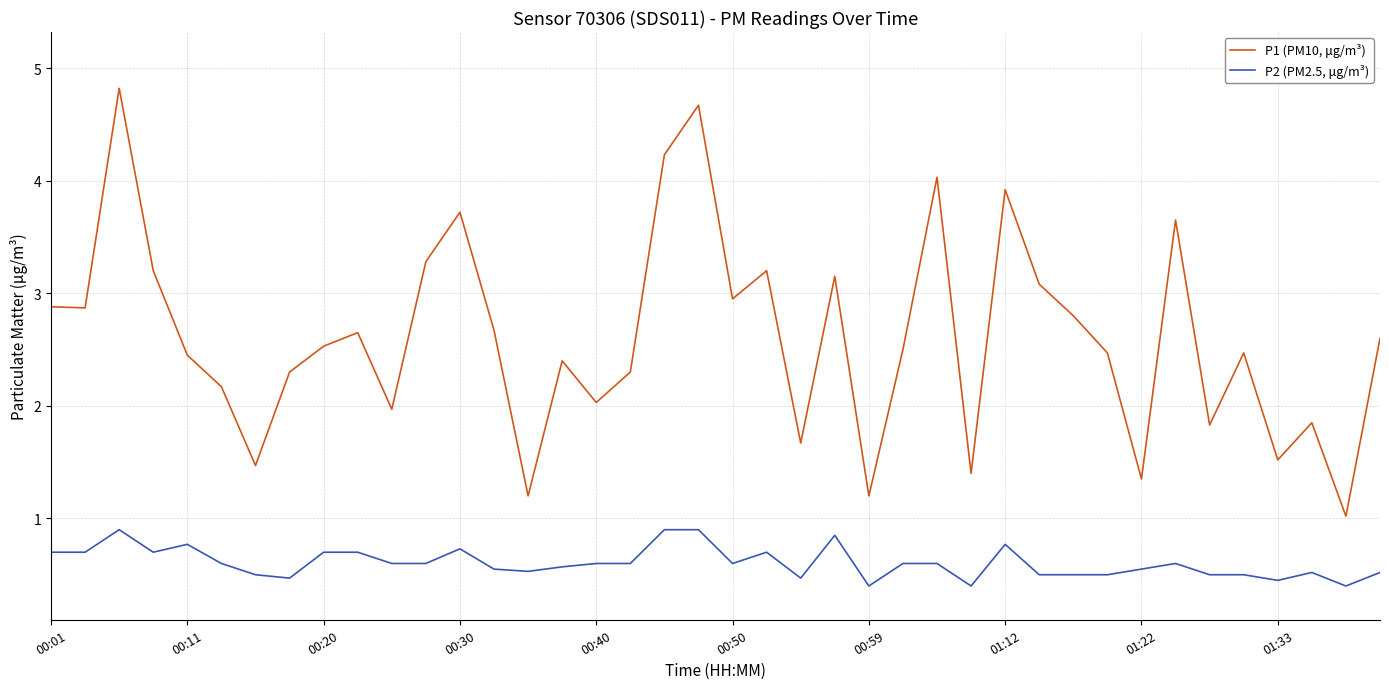

Is this an area chart (filled region under the line)?

No